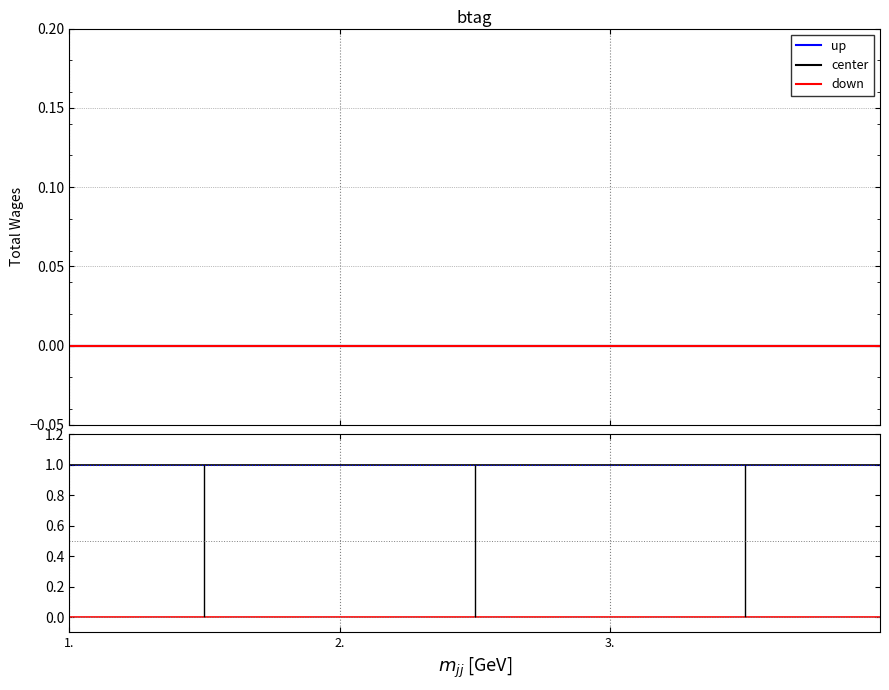

What is the label of the 3rd point from the right?

2.